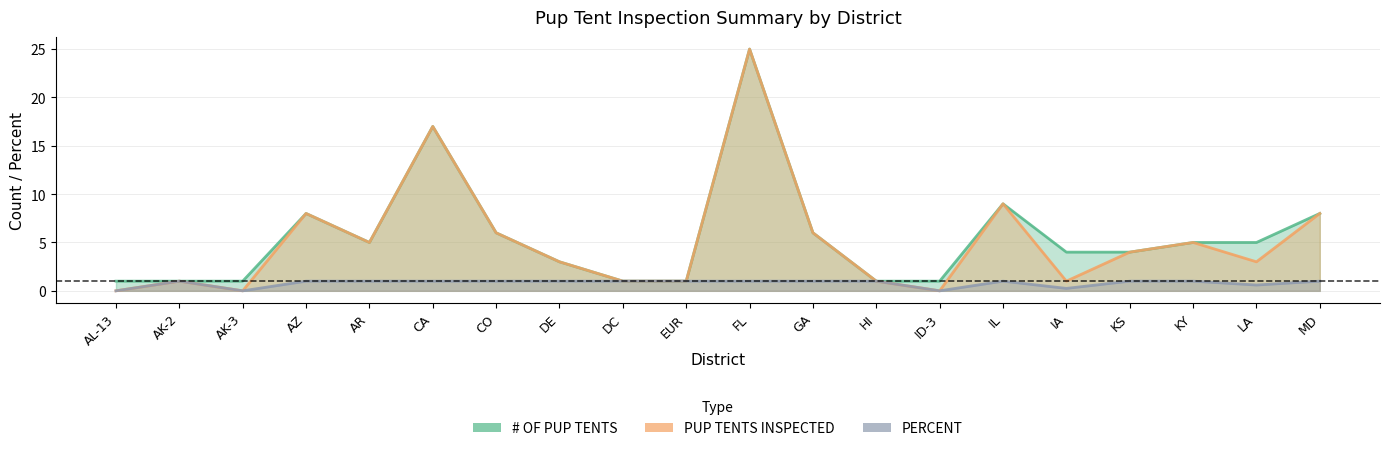

In PUP TENTS INSPECTED, how many points are higher than both neighbors (excluding endpoints)?

6